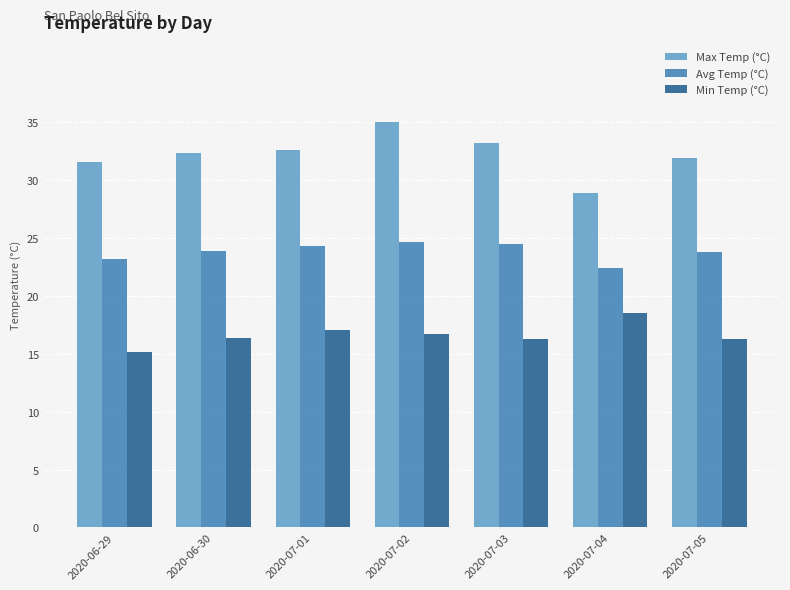

What is the label of the 2nd bar from the left?

2020-06-30